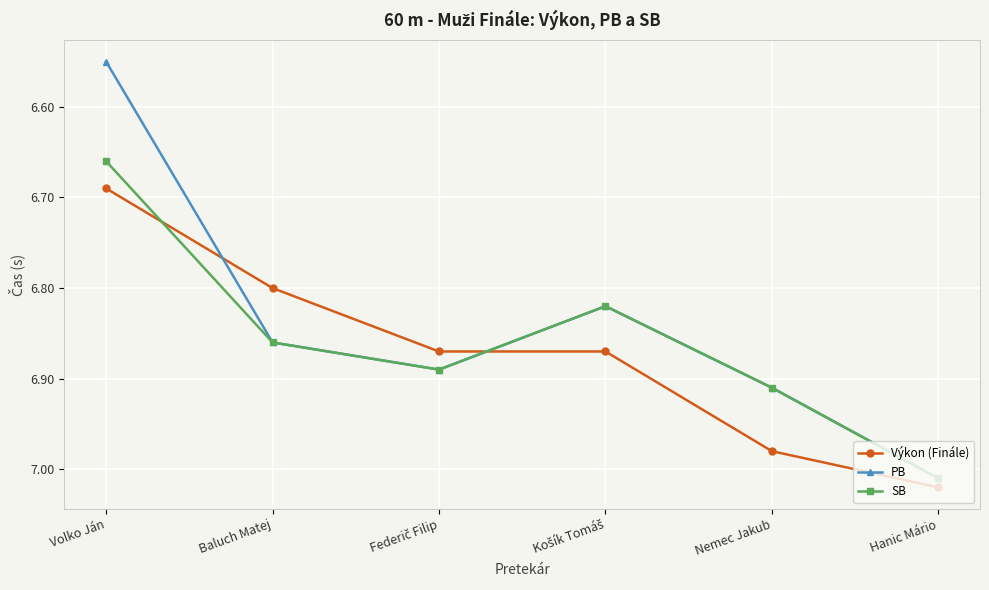

At how many categories does at least one series exceed 6?

6